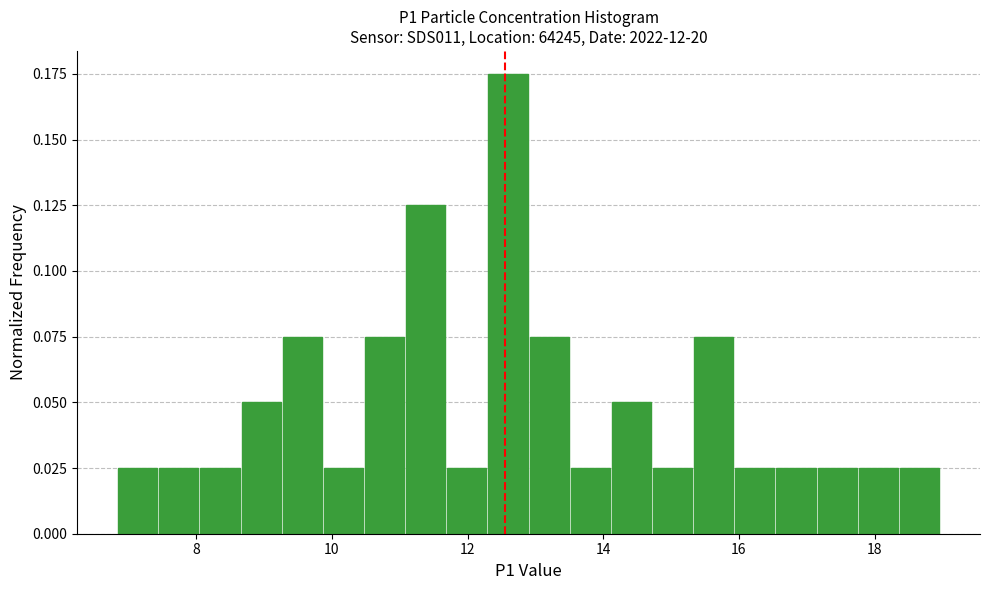

Read against the x-axis, roughly where is the centre of the tallest bar?

12.6